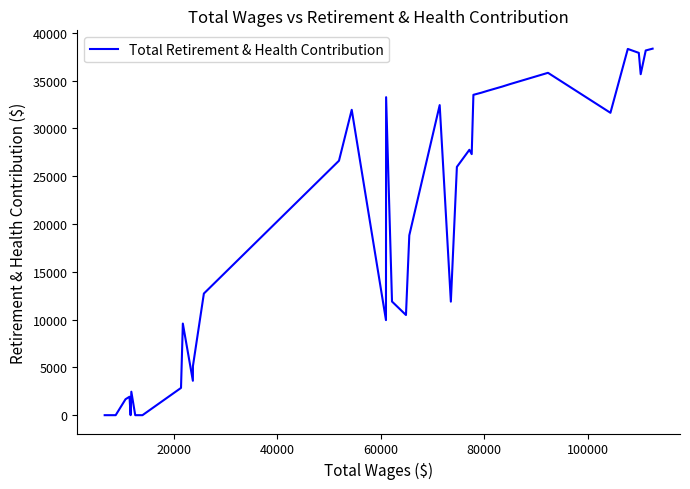

How many lines are shown in the chart?

1